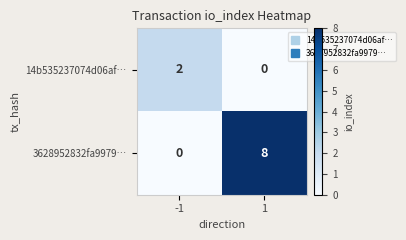

Which series has the largest total across all categories?

3628952832fa9979…